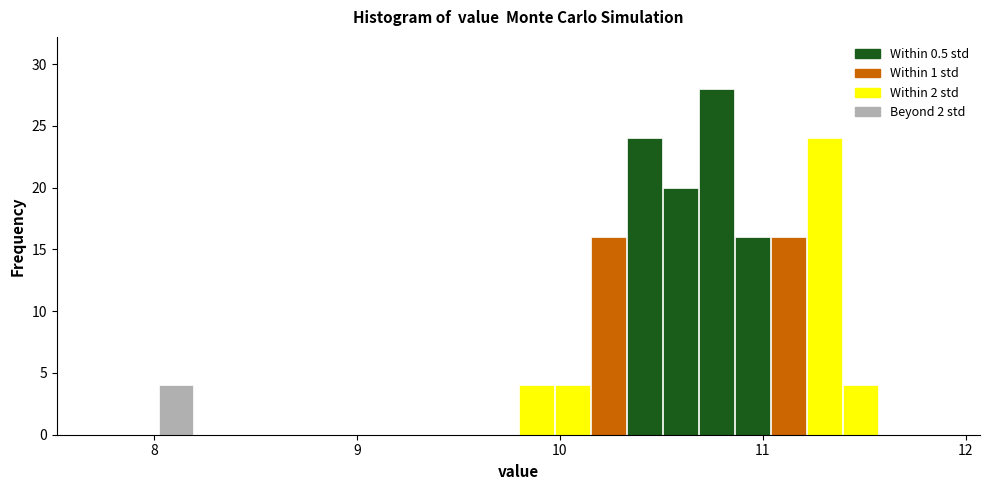

Around what value on the x-axis is the tallest bar? Give the approximate position of its centre, as read against the axis.

10.8